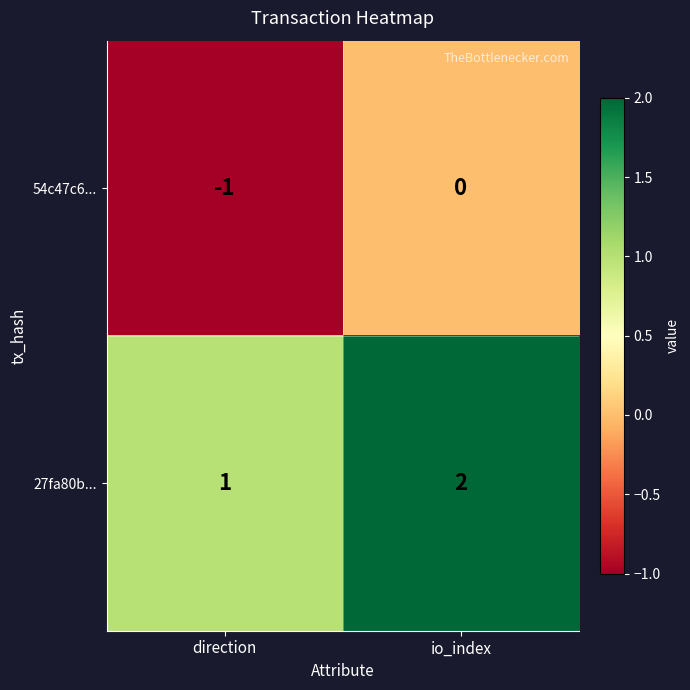

Reading left to right, transcribe all the data shown in this chart.

54c47c6...: direction=-1	io_index=0
27fa80b...: direction=1	io_index=2